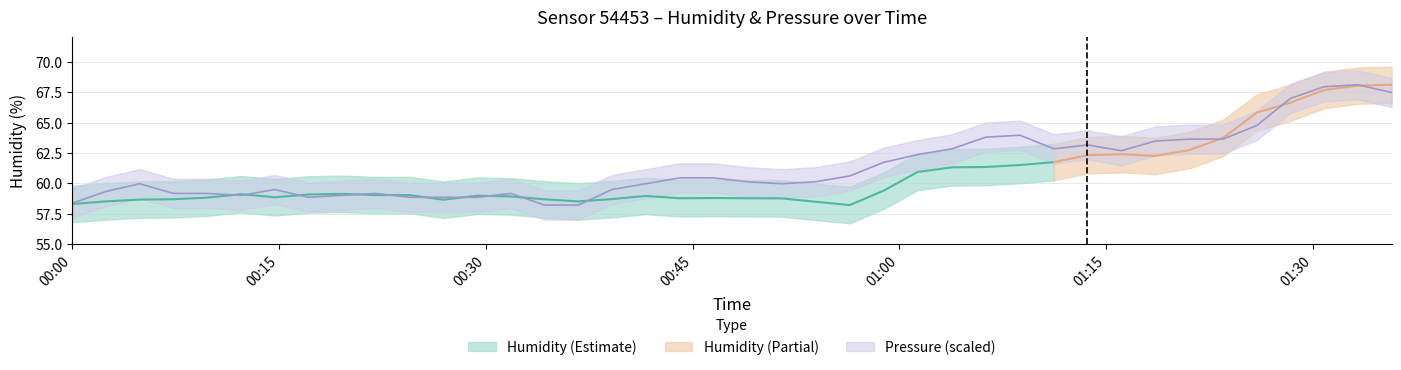

What value does the data have at 2022-07-10T00:34:16?

58.2